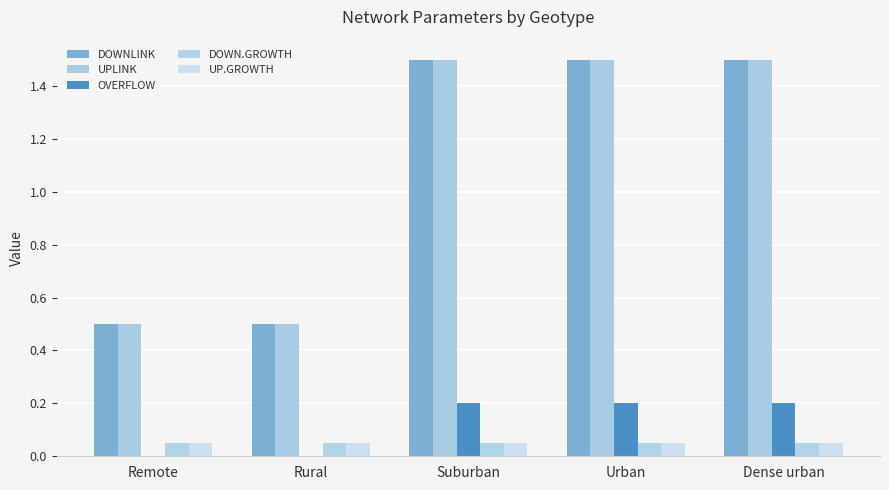

How many distinct data groups are displayed?

5